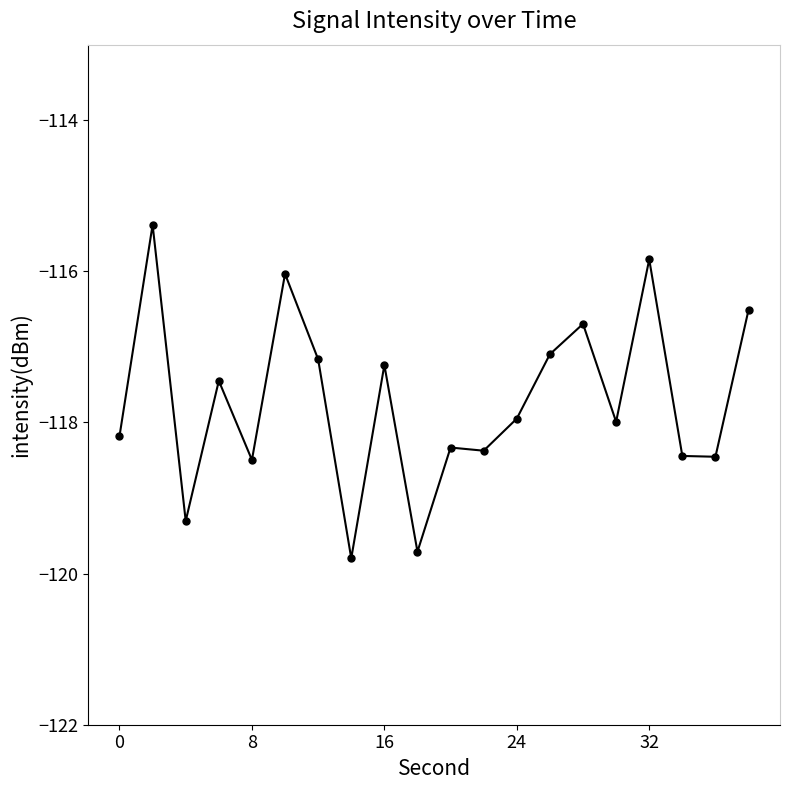

True or false: the data has more than 2 interior local peaks.

True